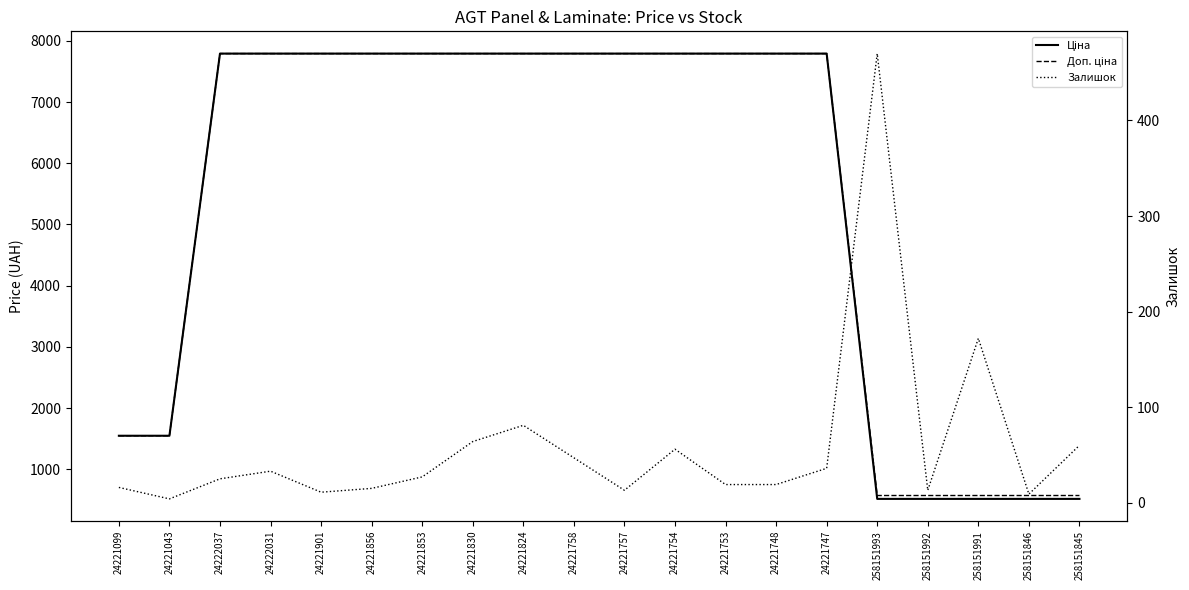

What is the minimum value shown in the chart?

4.0